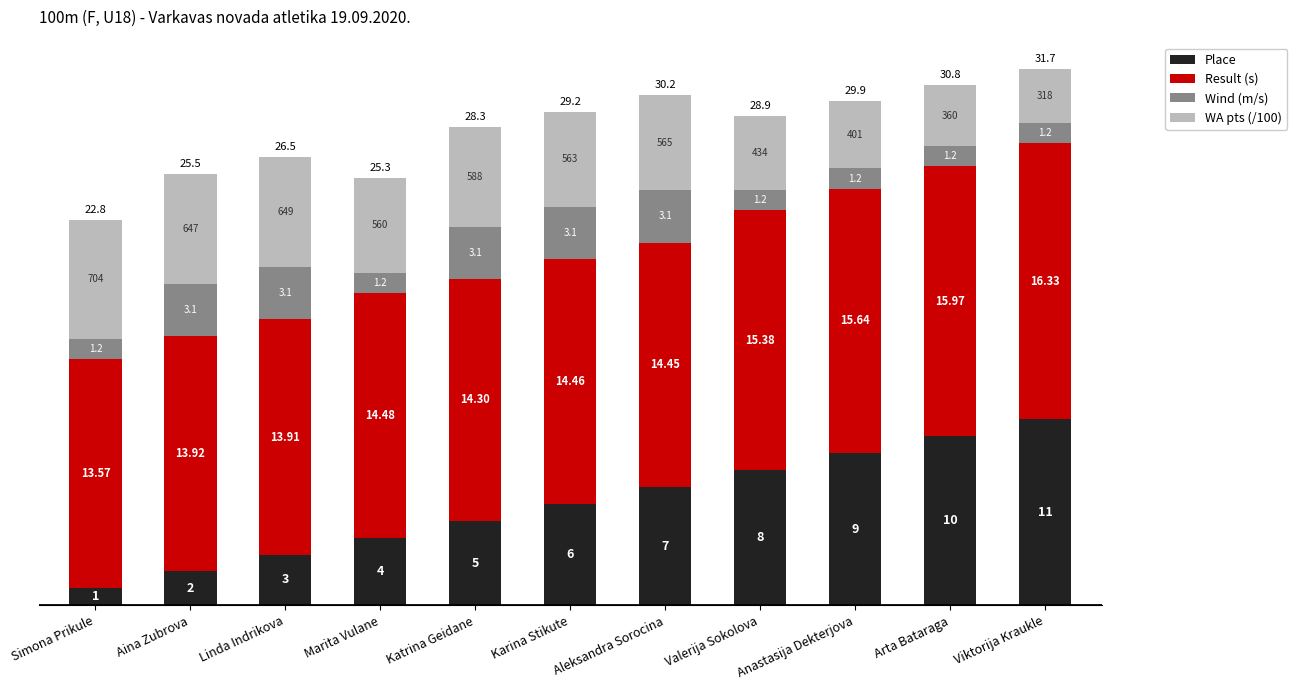

Which category has the highest value in the Place series?

Viktorija Kraukle